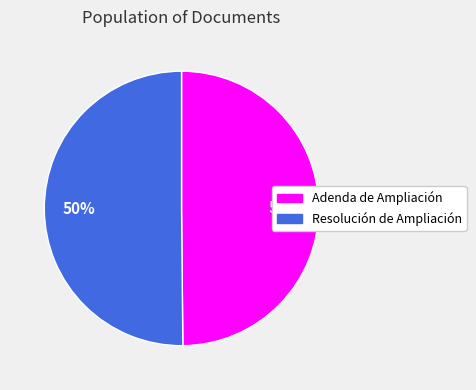

Approximately how many times larger is the value at Resolución de Ampliación compared to Adenda de Ampliación?

1.0